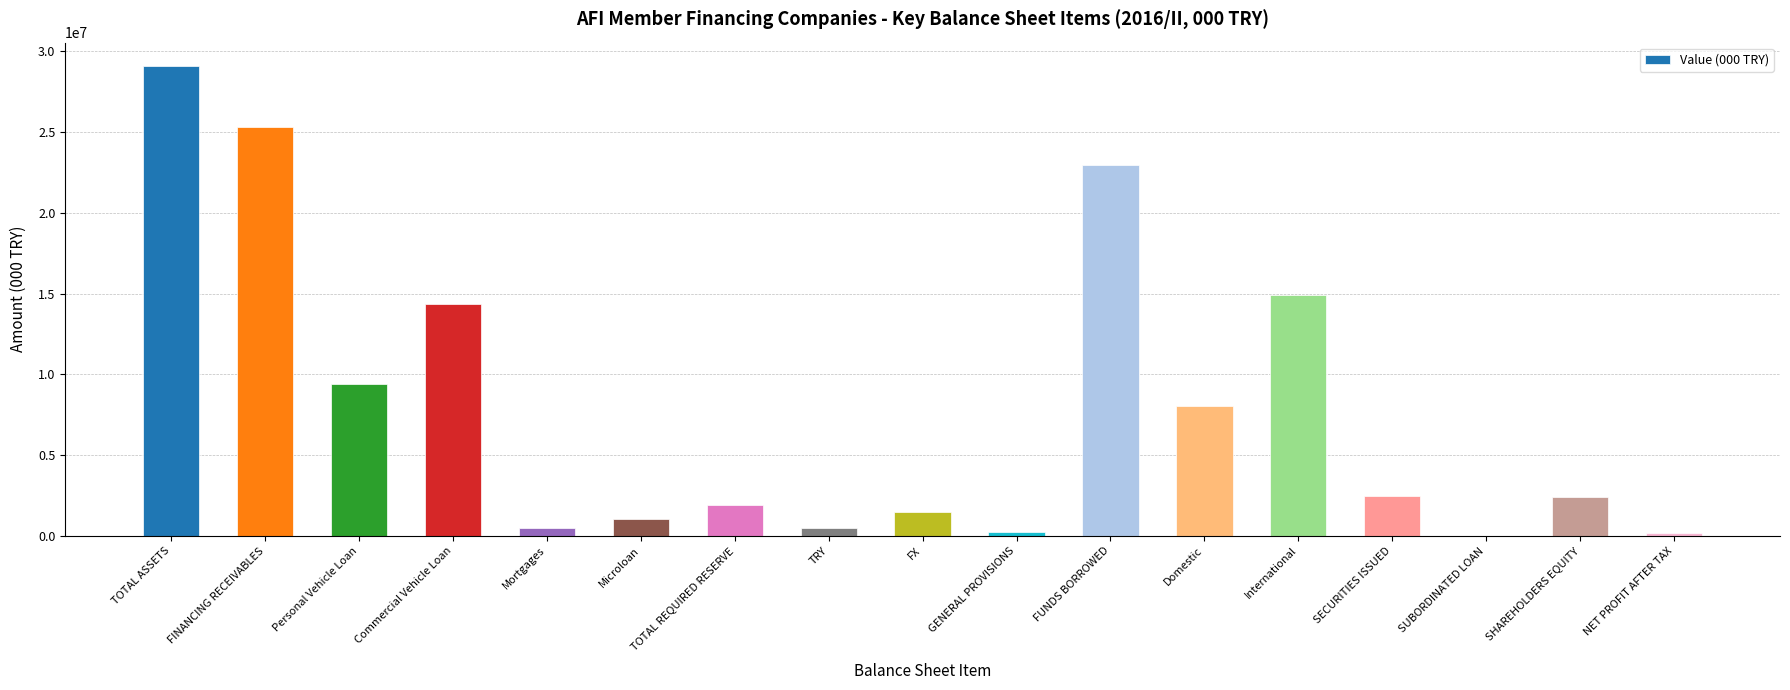

Count the number of categories in the chart.

17